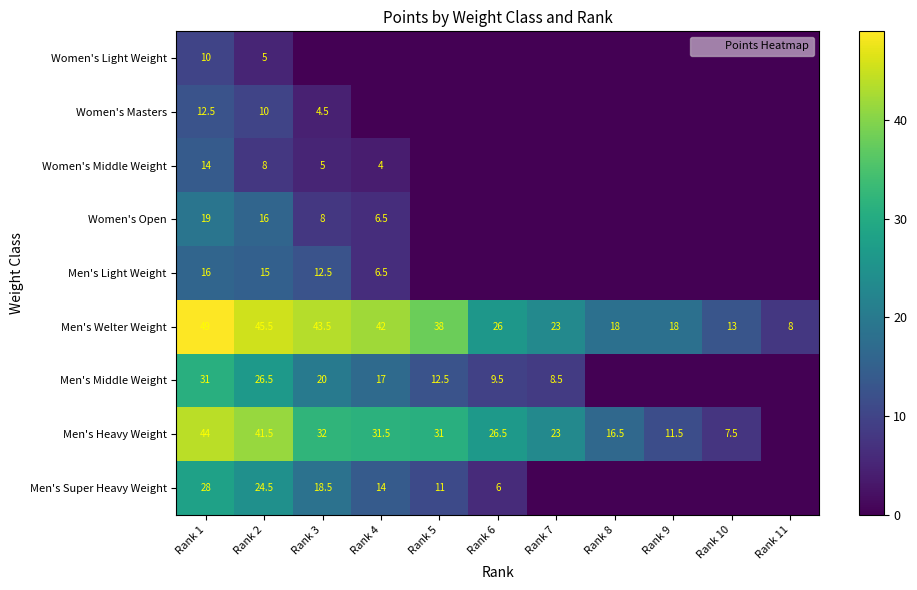

Which label corresponds to the smallest value in the chart?

Rank 3